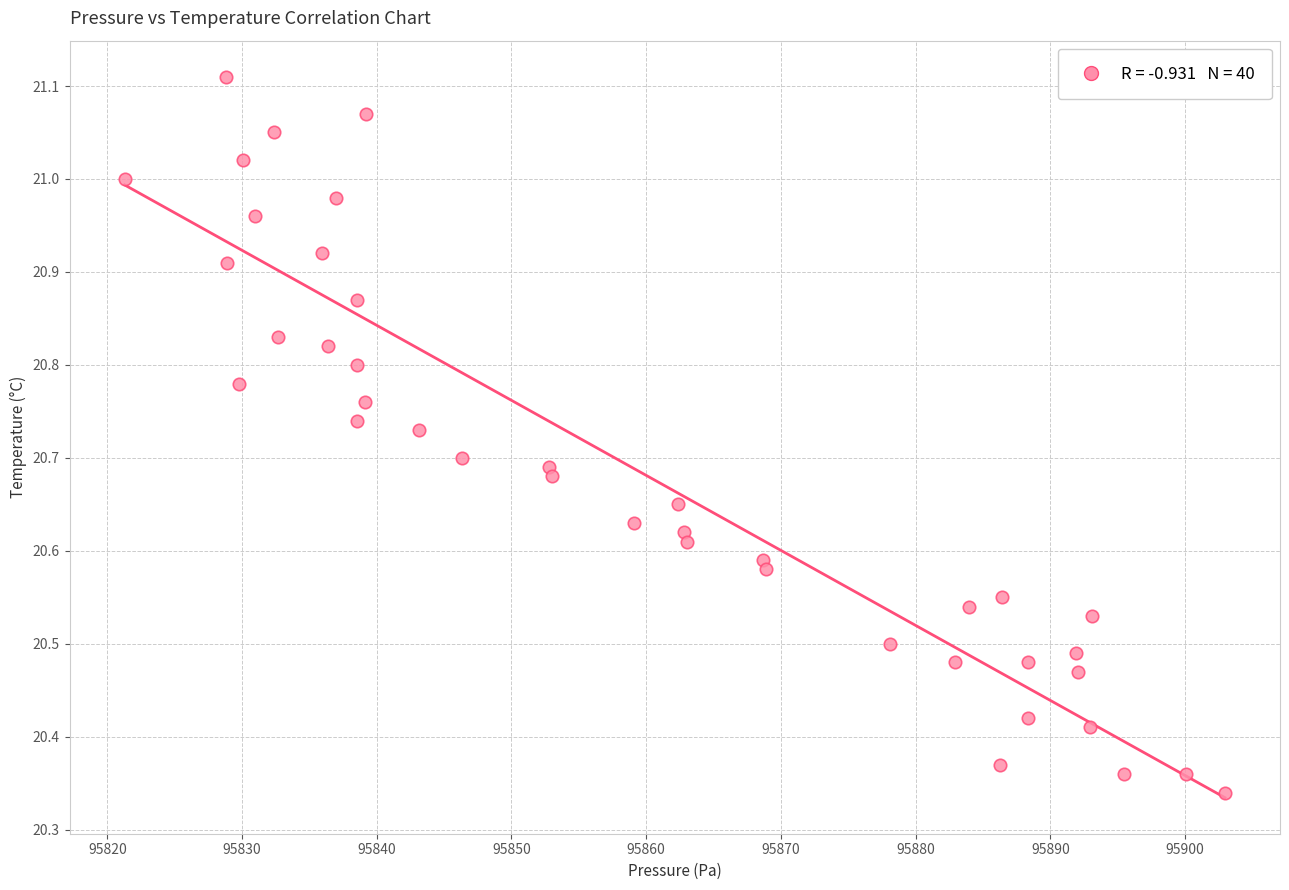

What is the range of X values (max minus min)?

81.7